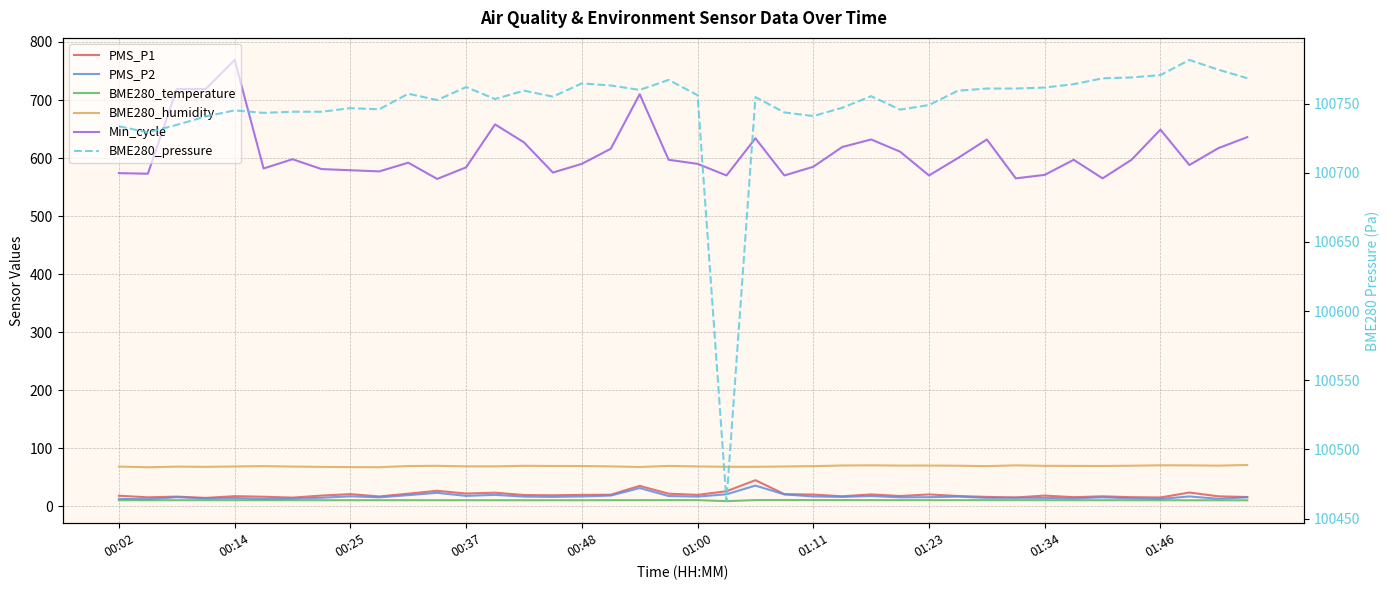

Read the BME280_temperature value at 01:46.

10.6